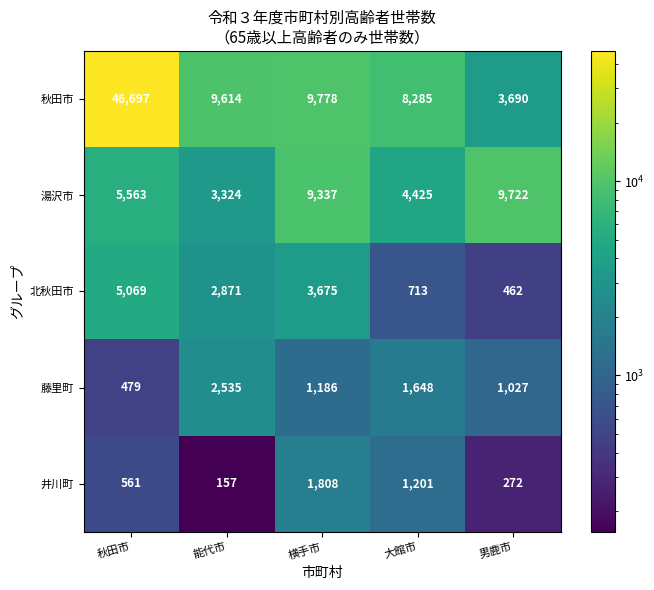

What is the sum of the 北秋田市 values at 大館市 and 横手市?

4388